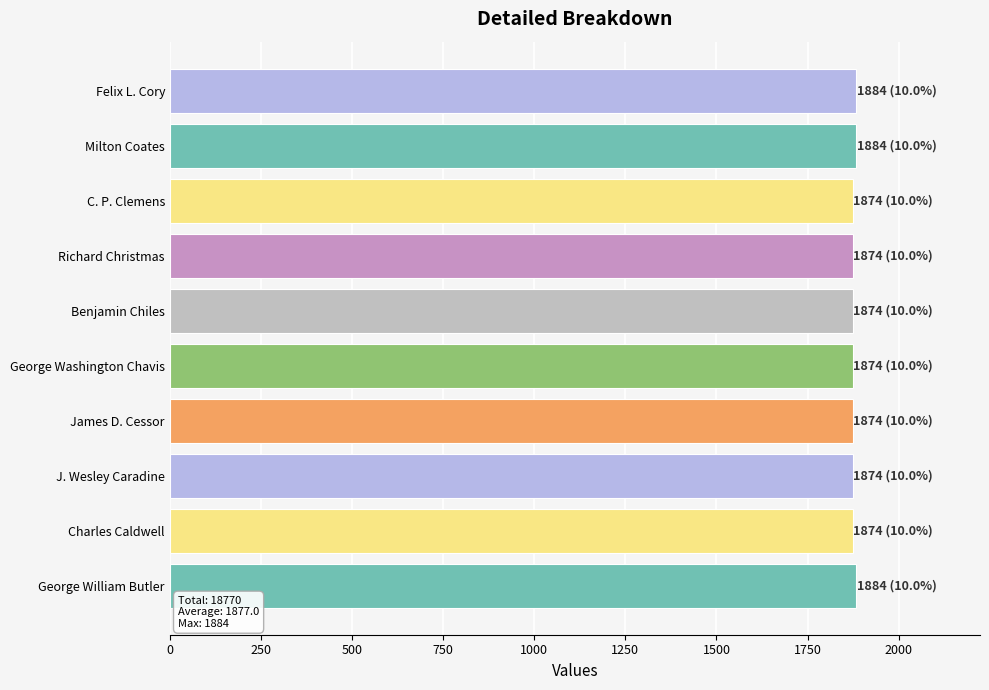

Is it true that the value at Charles Caldwell is 2945?

False